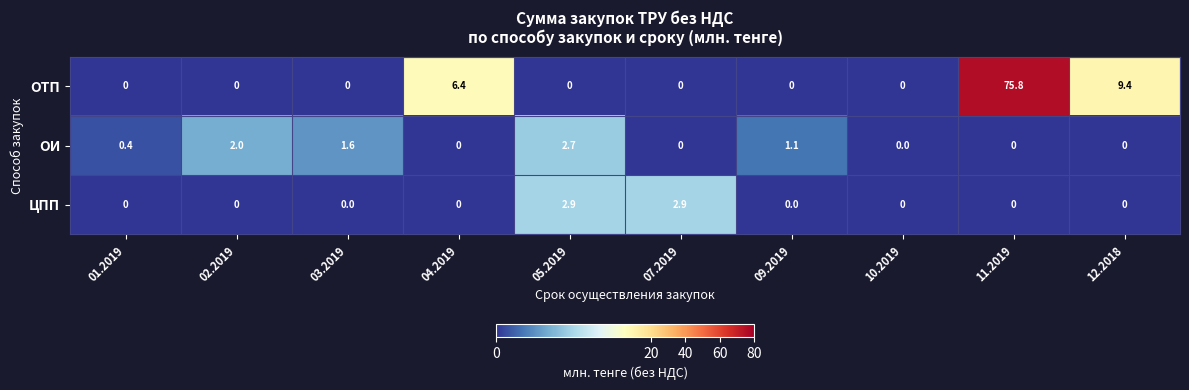

List the series in order of their peak value, lowest first.

ОИ, ЦПП, ОТП